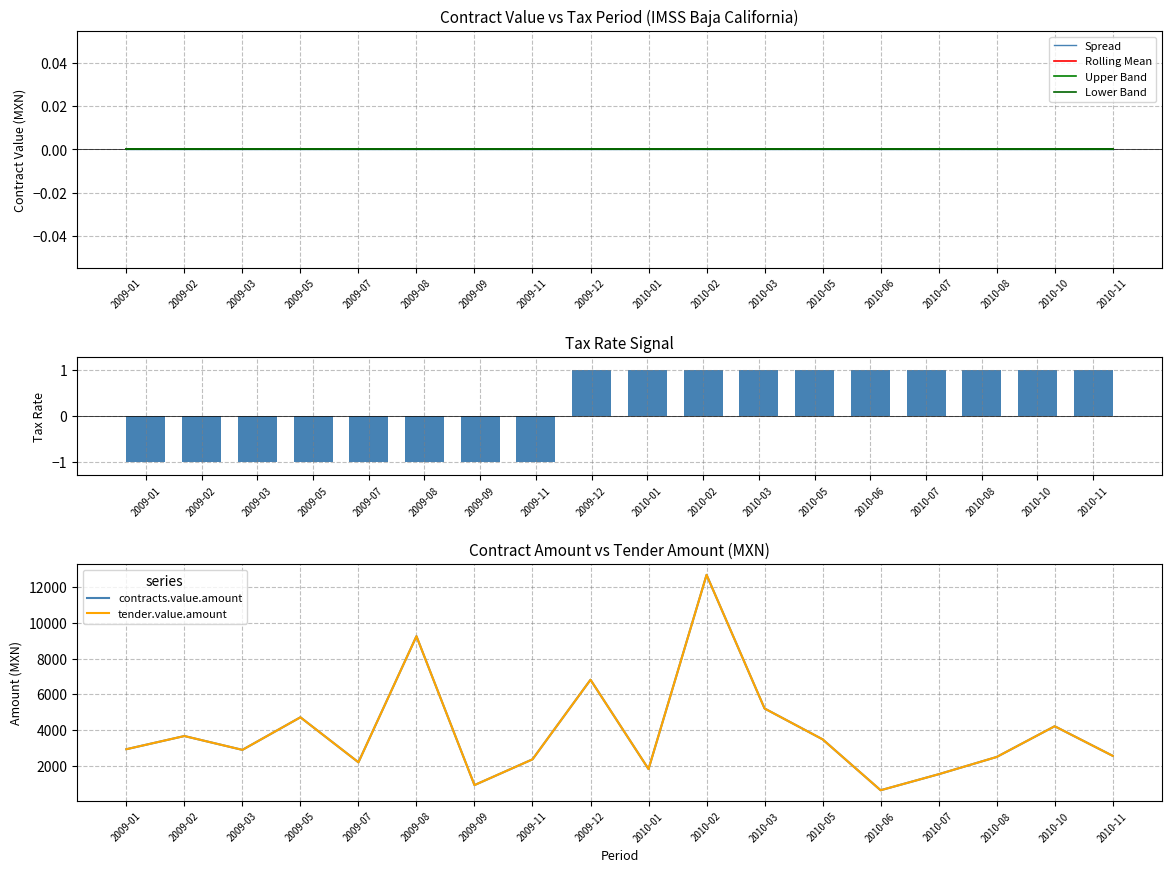

What is the difference between the contracts.value.amount values at 2010-11 and 2010-06?

1927.0